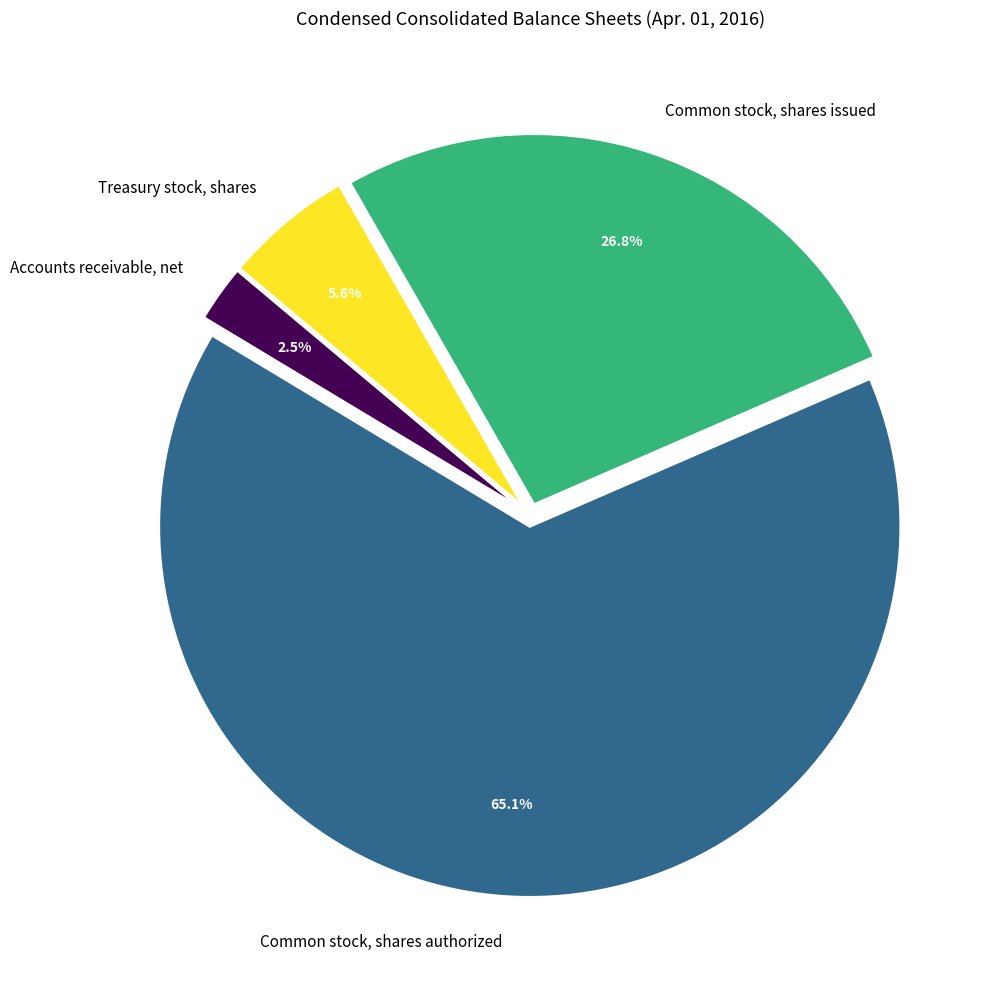

The Accounts receivable, net slice represents 12% of the pie. True or false?

False